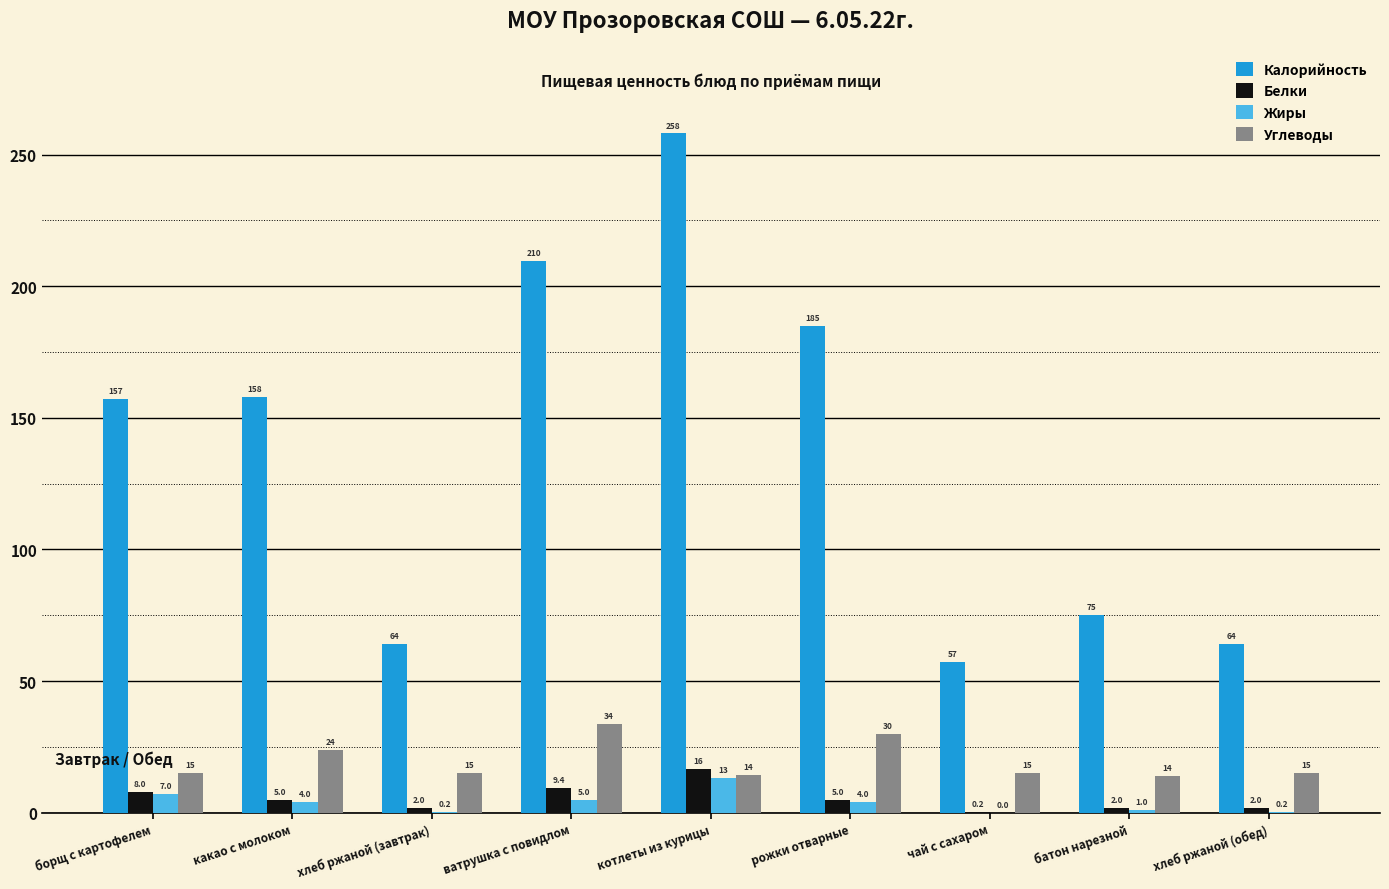

At which label does Белки reach its peak?

котлеты из курицы